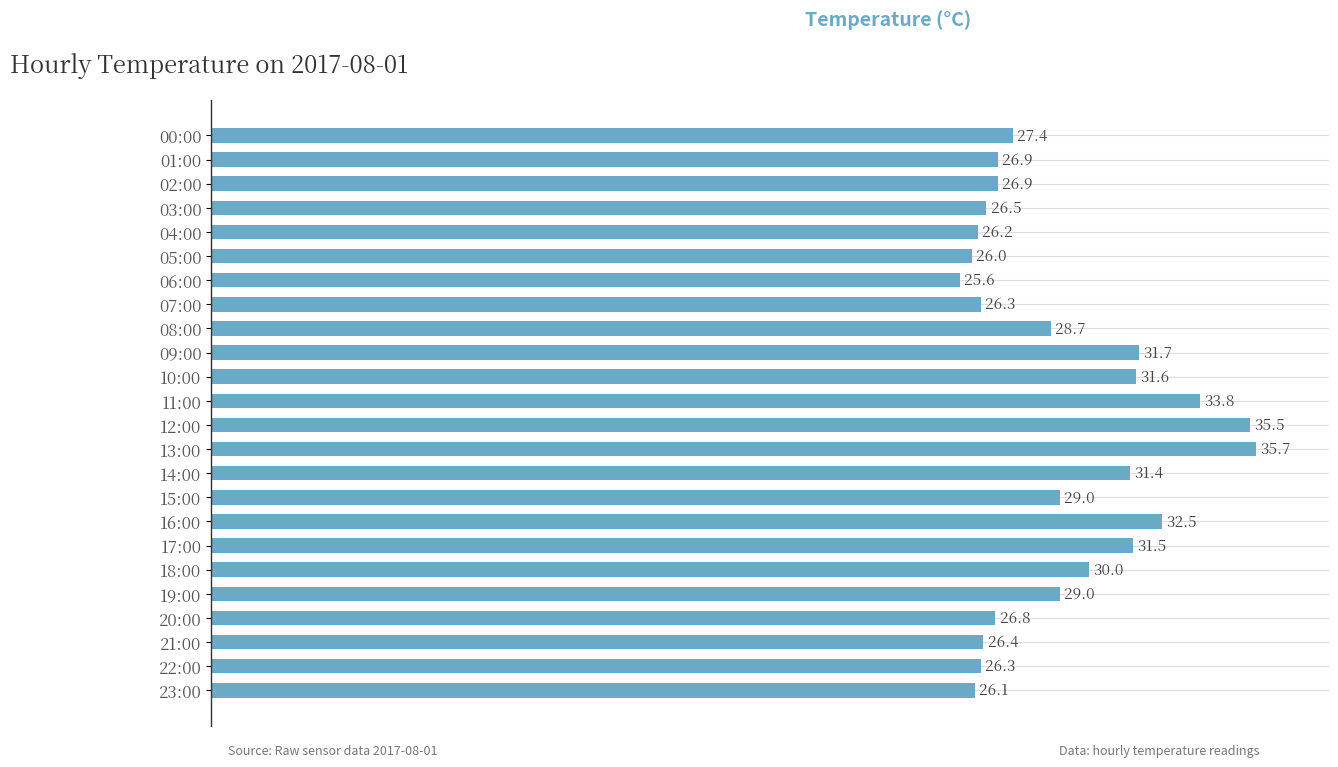

What position from the top is 13:00?

14